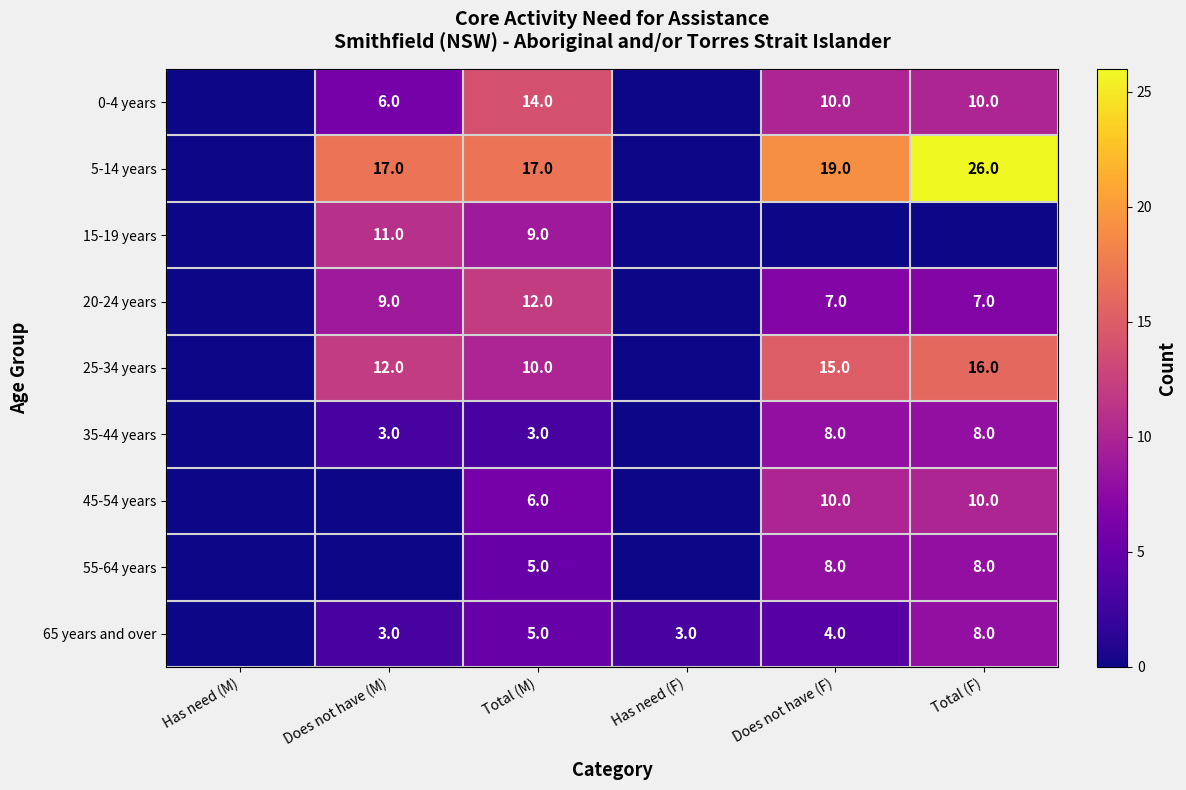

What is the difference between the highest and lowest values at Total (M)?

14